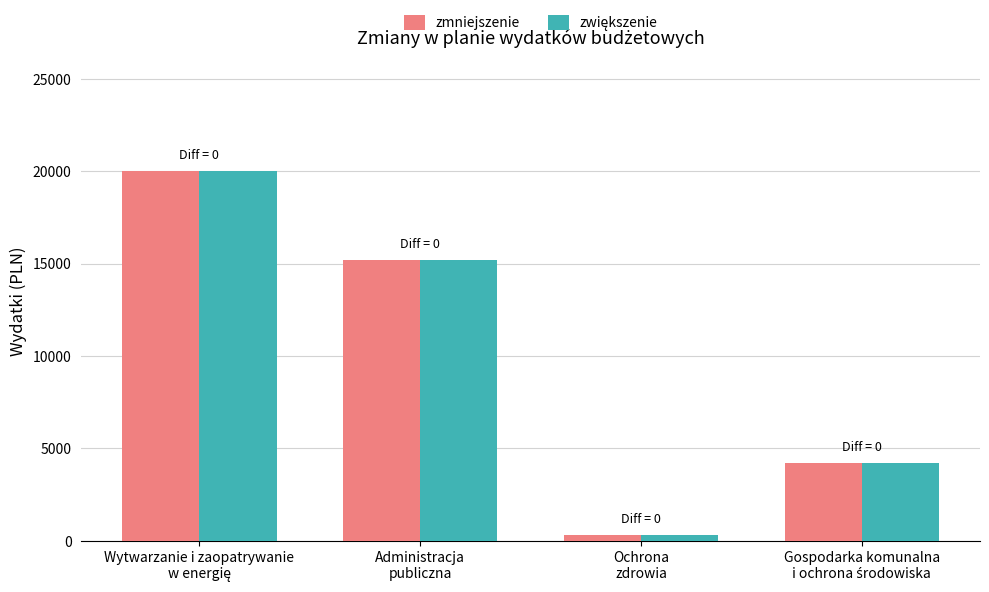

Are the bars horizontal?

No